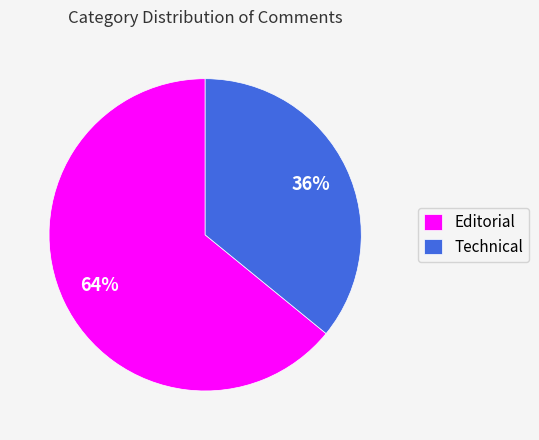

The Editorial slice represents 57% of the pie. True or false?

False